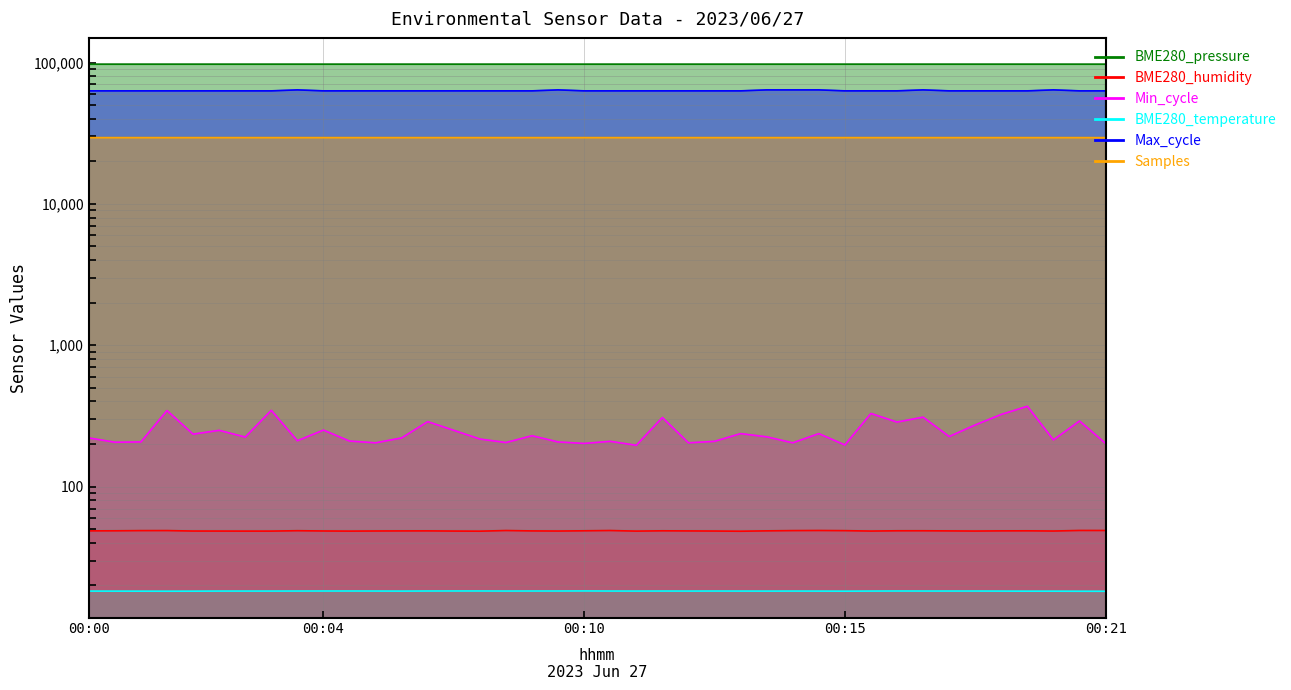

At which label does Samples reach its minimum?

00:04